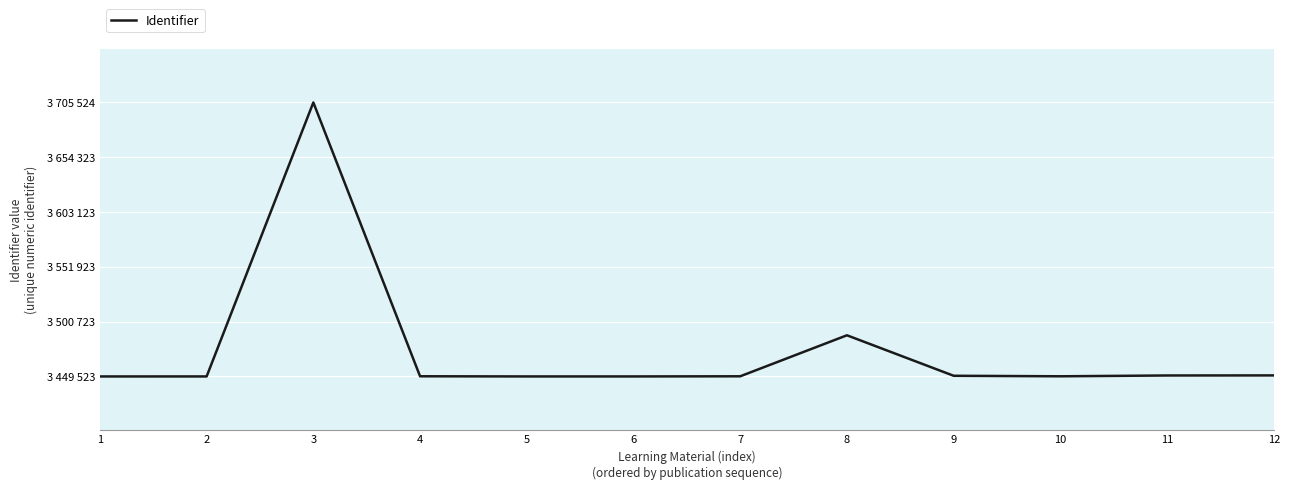

How many interior local valleys (lower than both neighbors) does the data have?

2